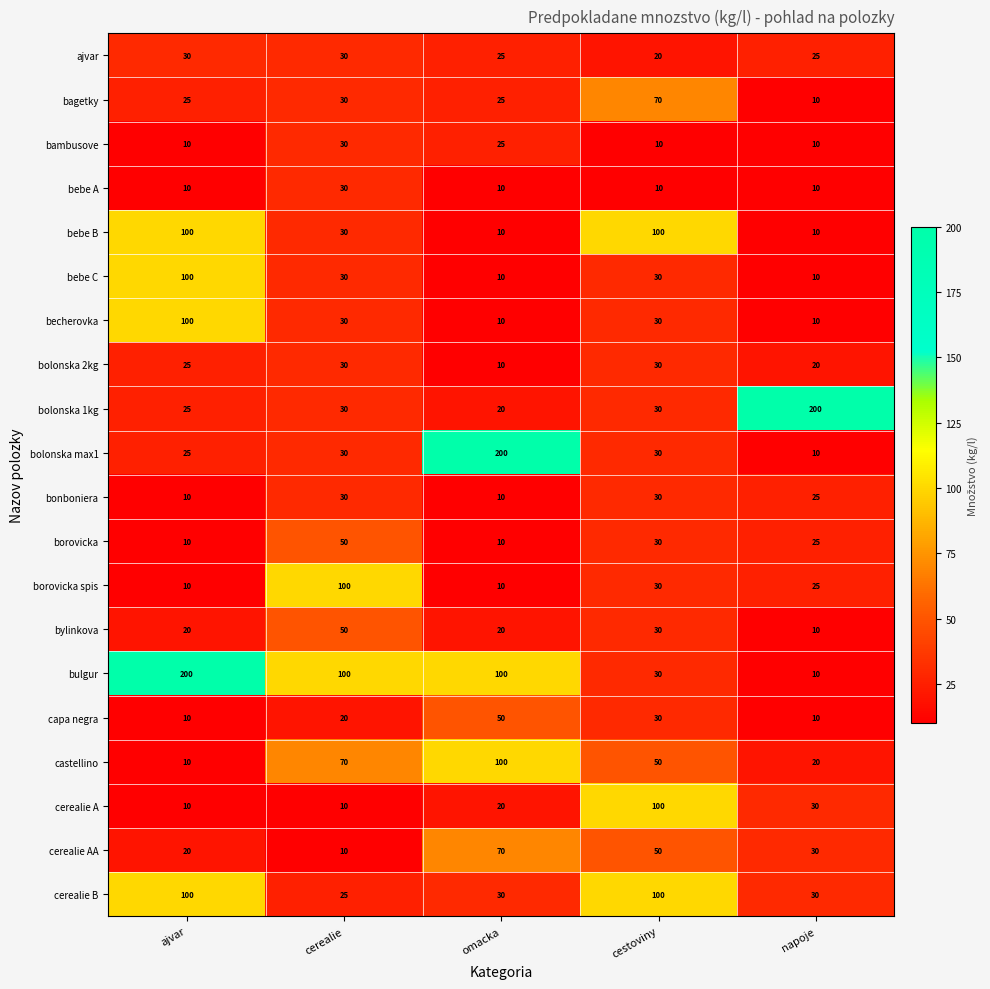

What is the highest value of the bulgur series?

200